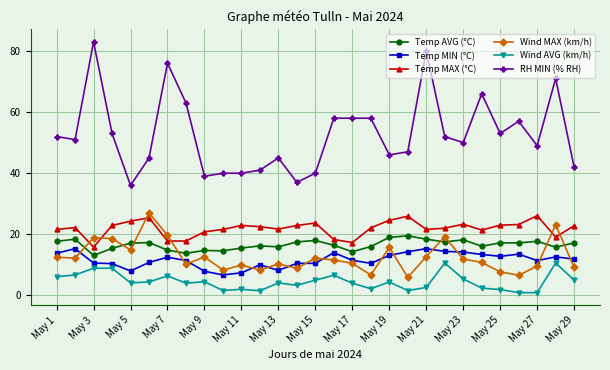

Which series has the largest range (max minus min)?

RH MIN (% RH)